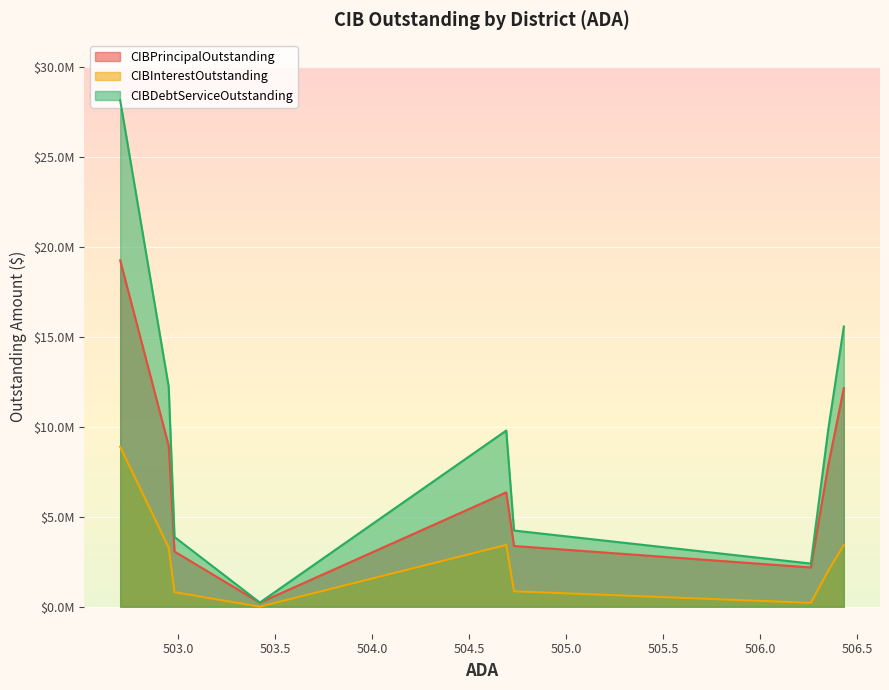

What are all the series names shown in the legend?

CIBPrincipalOutstanding, CIBInterestOutstanding, CIBDebtServiceOutstanding